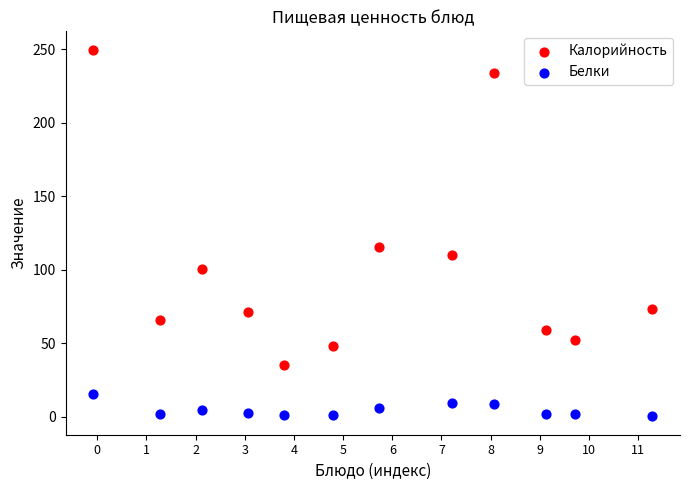

Which series has the widest spread of Y values?

Калорийность